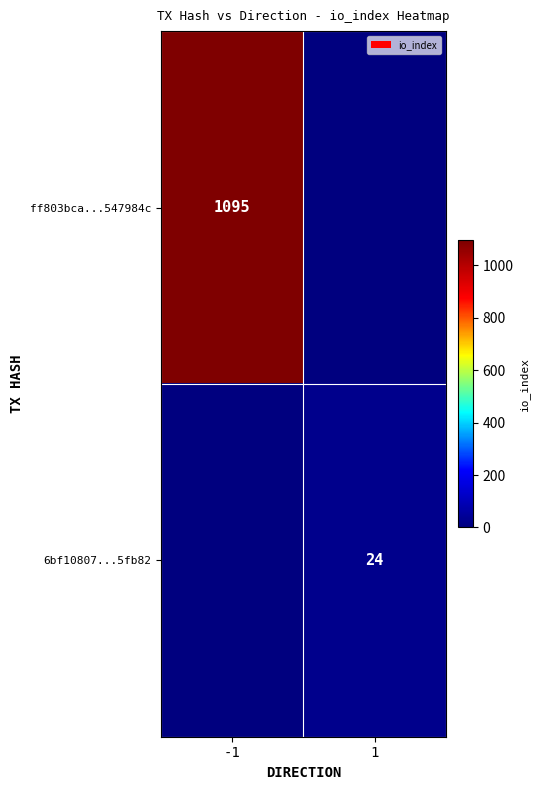

At how many categories does at least one series exceed 53?

1